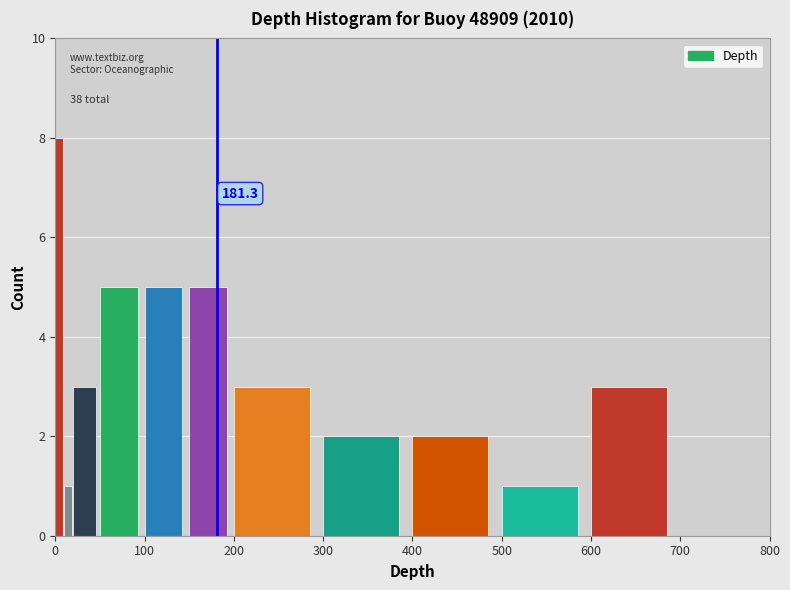

Around what value on the x-axis is the tallest bar? Give the approximate position of its centre, as read against the axis.

0